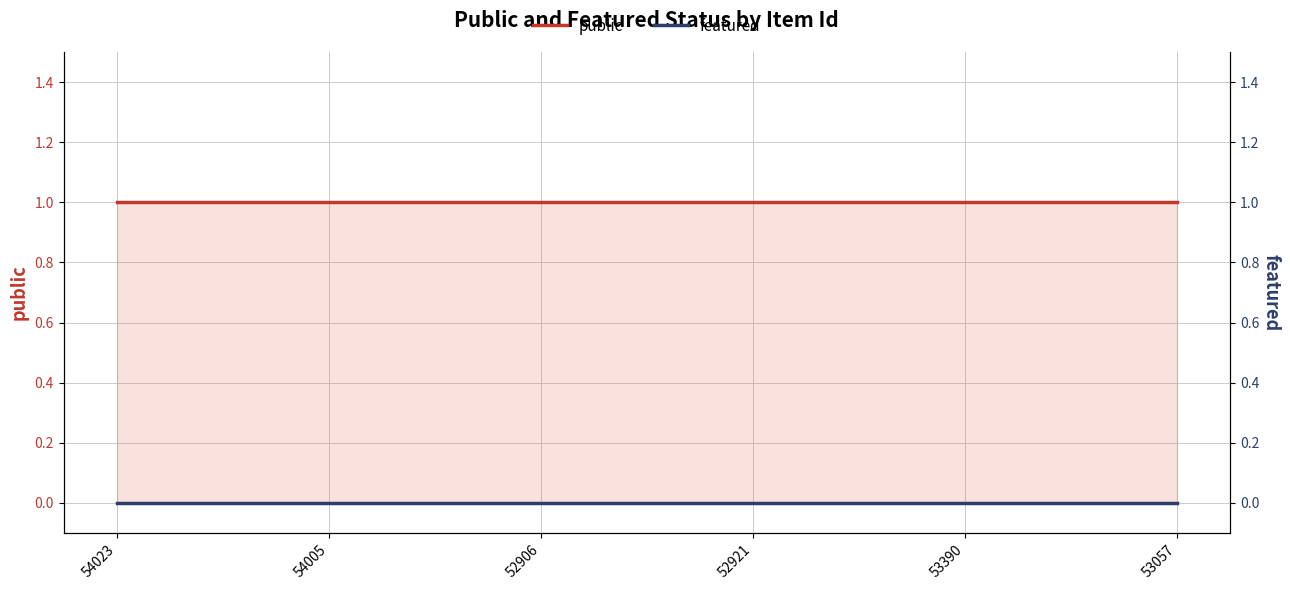

At how many categories does at least one series exceed 0?

6